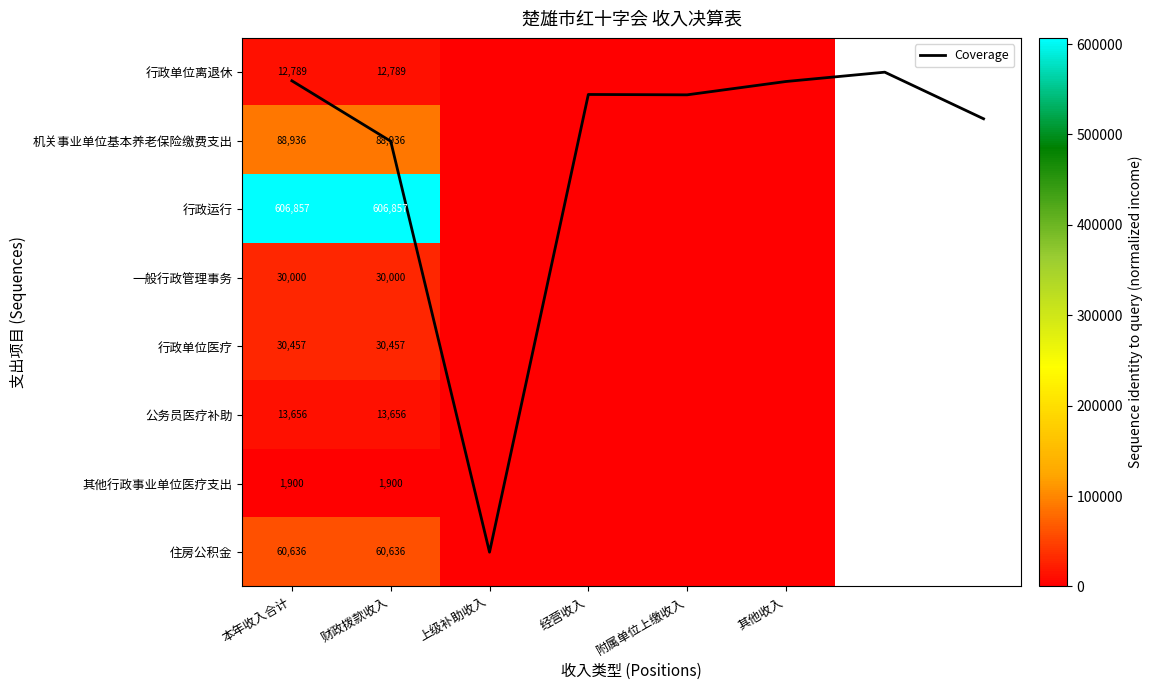

What is the difference between the second highest and second lowest values in the 其他行政事业单位医疗支出 series?

1900.0